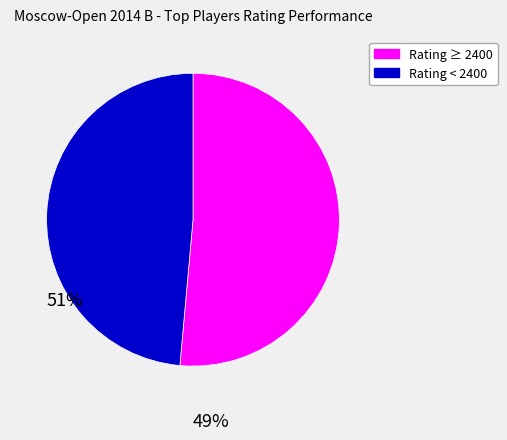

Does any single category account for the majority?

Yes